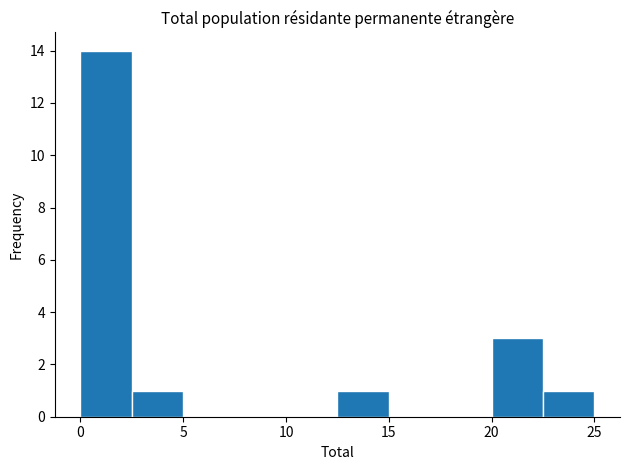

What is the height of the bar covering 22.5 to 25.0 on the x-axis? The values are not printed on the chart, so give them approximately, as read against the axis.

1